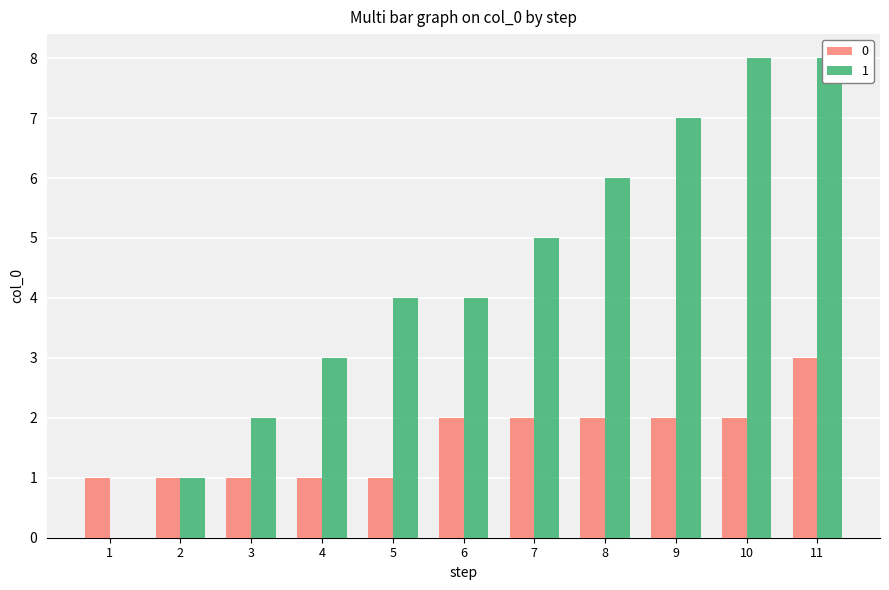

Where is the data nearest to the value 4?

5